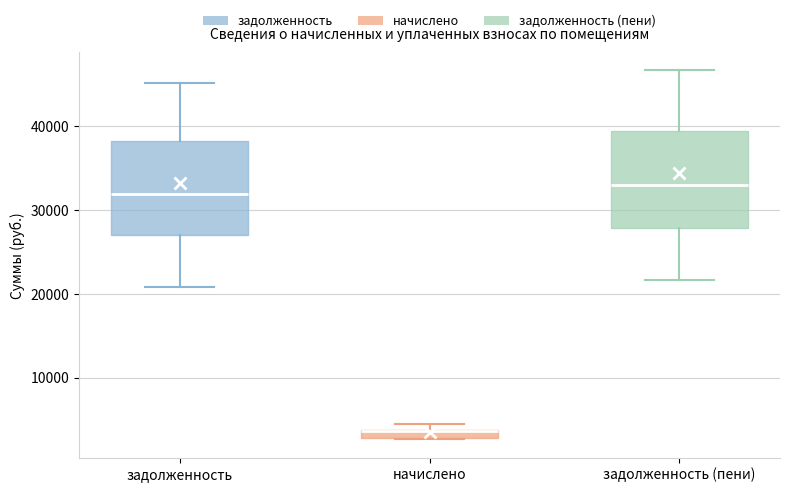

Which box has the lowest median line?

начислено